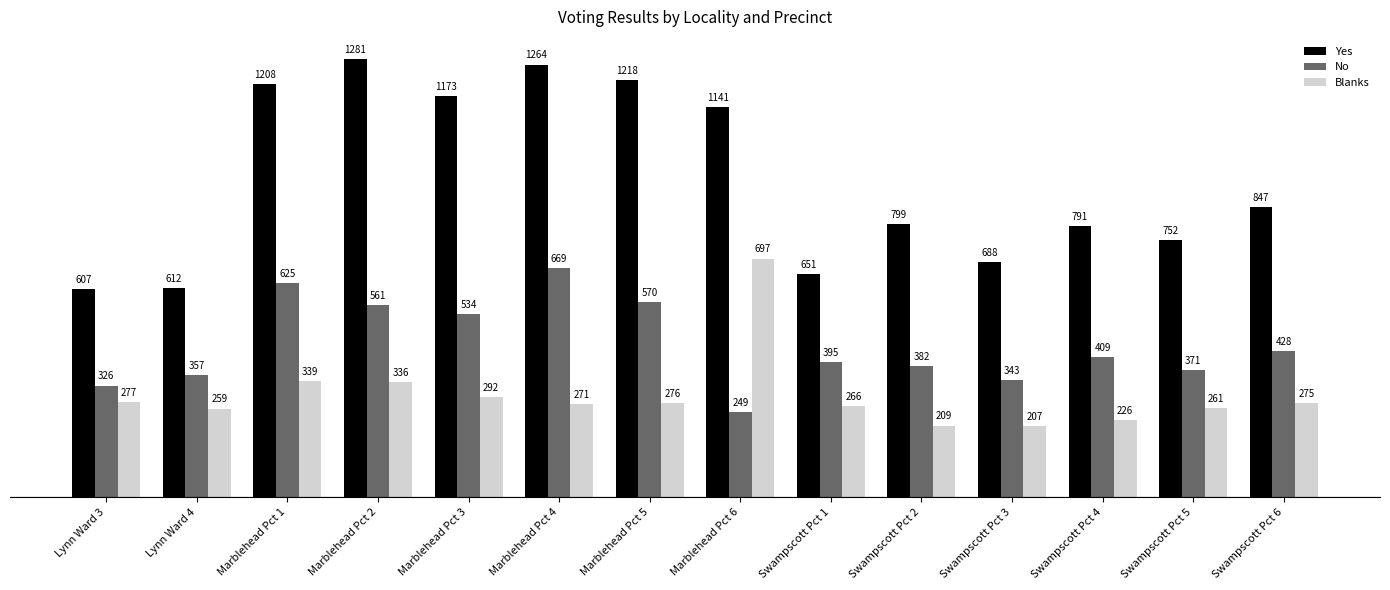

Count the number of data series in this chart.

3